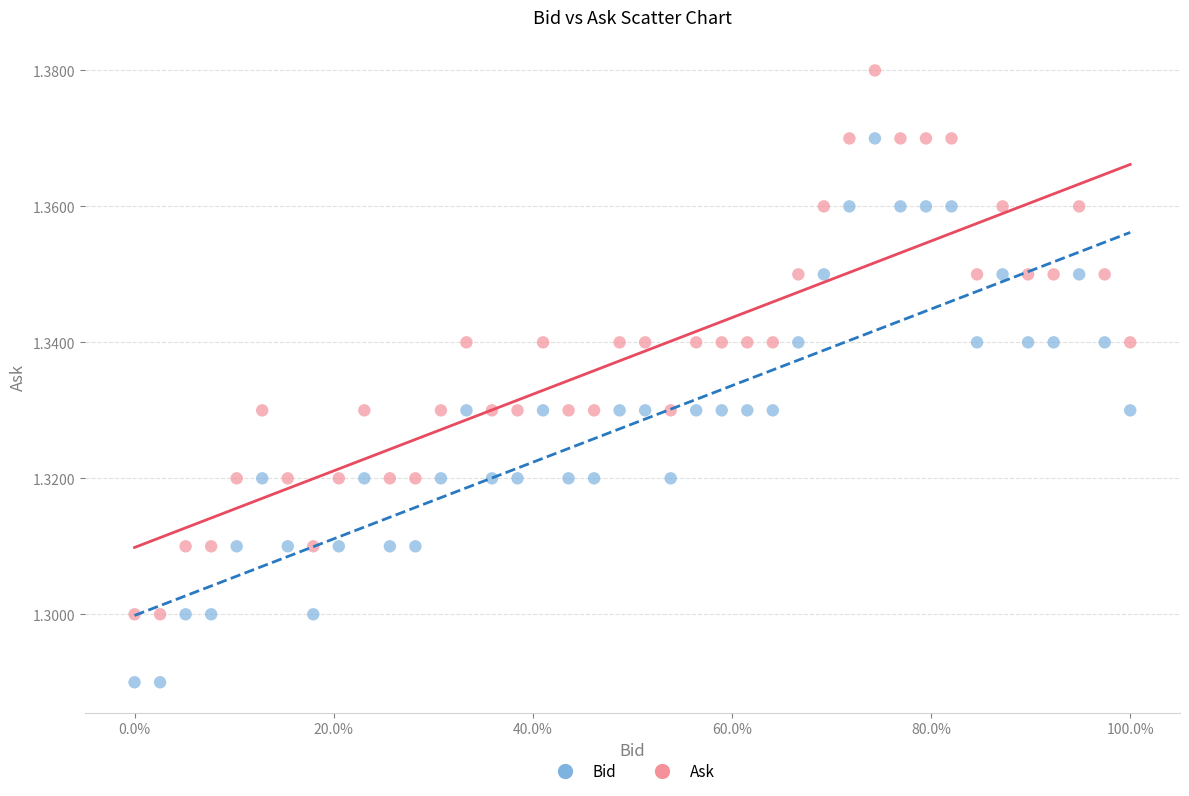

What are all the series names shown in the legend?

Bid, Ask